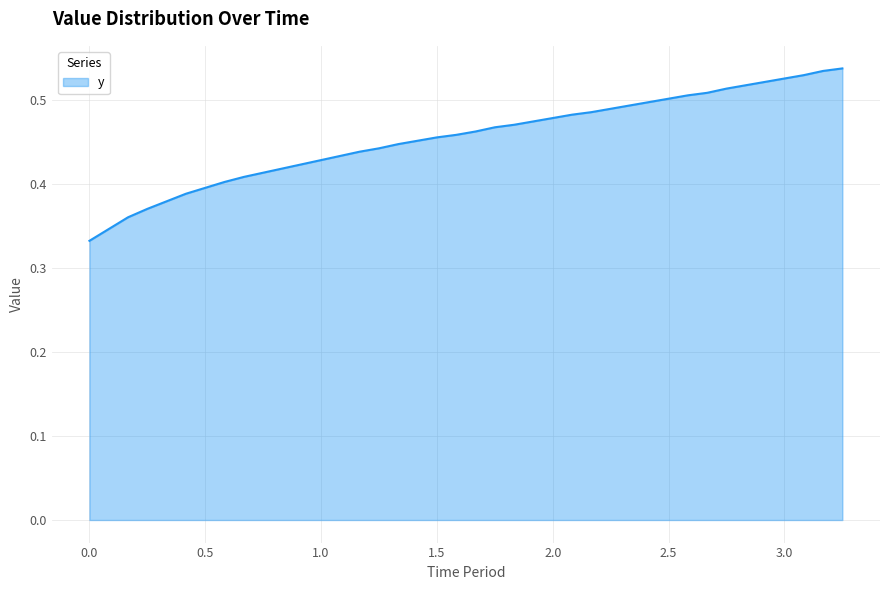

List the labels in order of value, smallest first.

0.0, 0.0833, 0.1667, 0.25, 0.3333, 0.4167, 0.5, 0.5833, 0.6667, 0.75, 0.8333, 0.9167, 1.0, 1.0833, 1.1667, 1.25, 1.3333, 1.4167, 1.5, 1.5833, 1.6667, 1.75, 1.8333, 1.9167, 2.0, 2.0833, 2.1667, 2.25, 2.3333, 2.4167, 2.5, 2.5833, 2.6667, 2.75, 2.8333, 2.9167, 3.0, 3.0833, 3.1667, 3.25